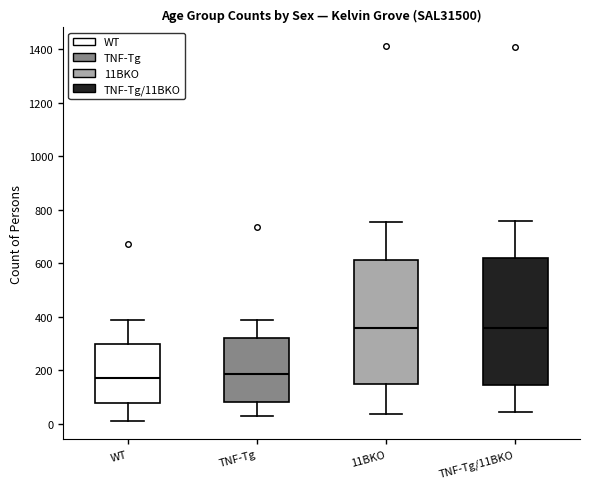

Reading left to right, read every box against the y-axis: the position of its median line, the range the box covers, and the ends of its whiskers. The values are not printed on the chart, so give them approximately, as read against the axis.

WT: median 180, box 80 to 300, whiskers 20 to 380
TNF-Tg: median 180, box 80 to 320, whiskers 40 to 380
11BKO: median 360, box 140 to 620, whiskers 40 to 760
TNF-Tg/11BKO: median 360, box 140 to 620, whiskers 40 to 760